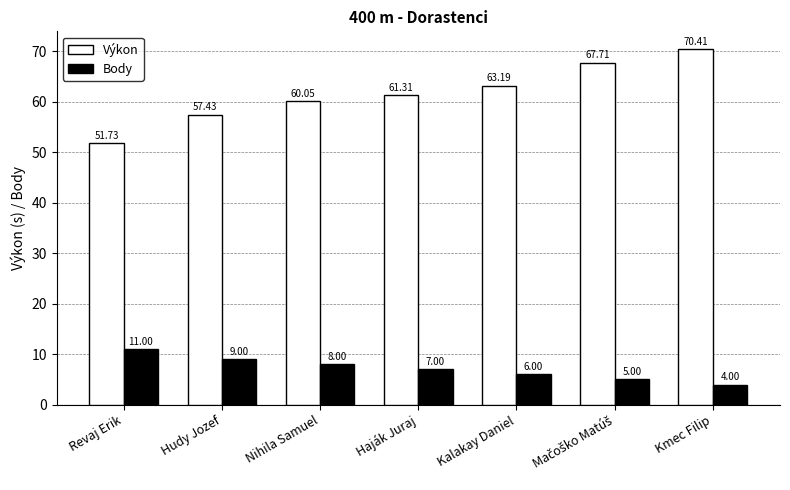

What is the difference between the second highest and minimum values in the Výkon series?

16.0